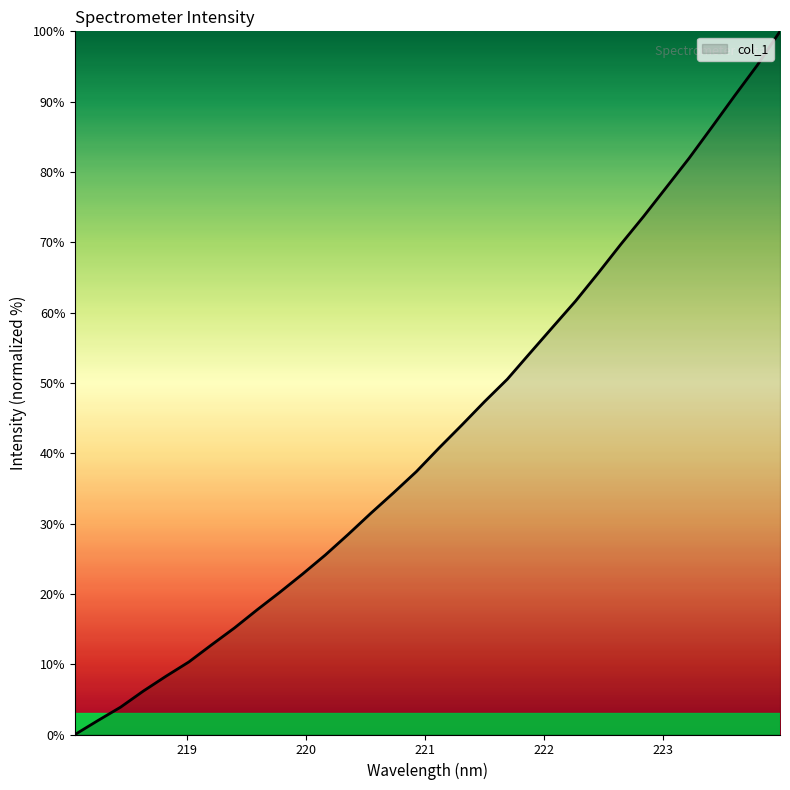

What is the difference between the maximum and minimum values?

100.0